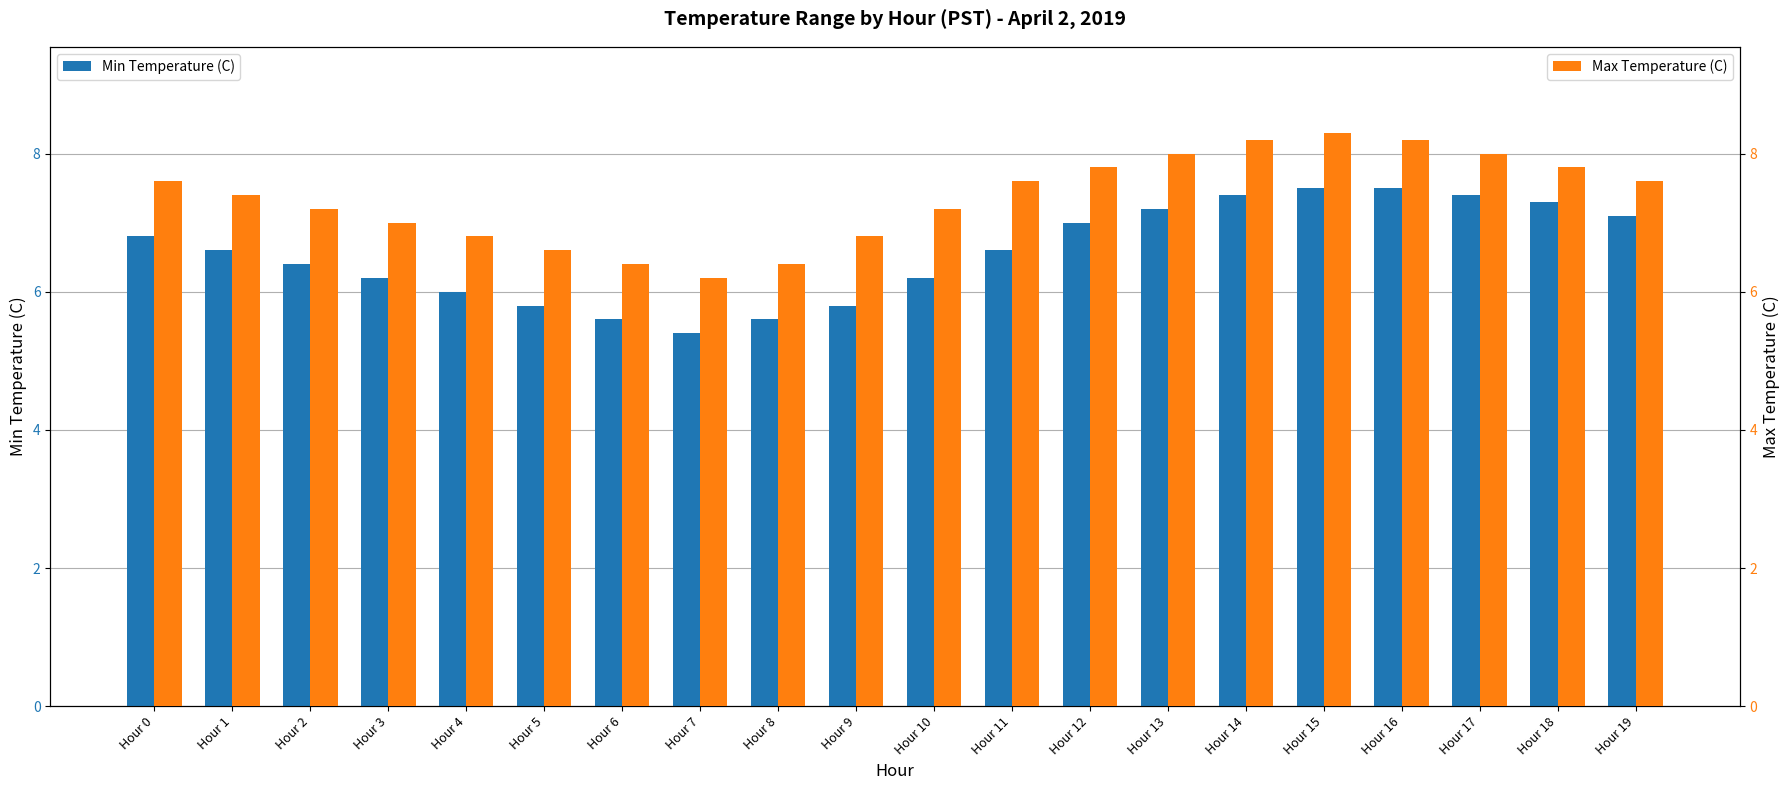

Rank the series by their maximum value, from lowest to highest.

Min Temperature (C), Max Temperature (C)